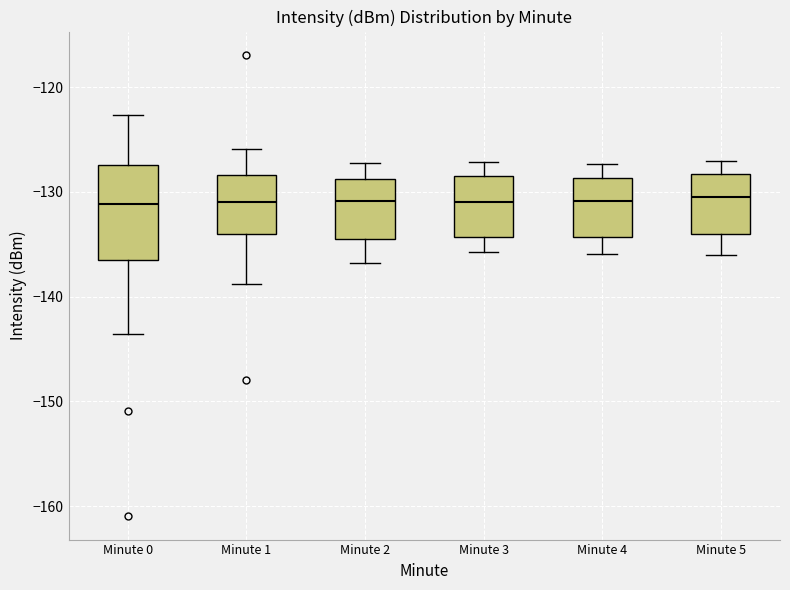

Reading left to right, read every box against the y-axis: the position of its median line, the range the box covers, and the ends of its whiskers. The values are not printed on the chart, so give them approximately, as read against the axis.

Minute 0: median -131, box -137 to -127, whiskers -144 to -123
Minute 1: median -131, box -134 to -128, whiskers -139 to -126
Minute 2: median -131, box -135 to -129, whiskers -137 to -127
Minute 3: median -131, box -134 to -128, whiskers -136 to -127
Minute 4: median -131, box -134 to -129, whiskers -136 to -127
Minute 5: median -130, box -134 to -128, whiskers -136 to -127